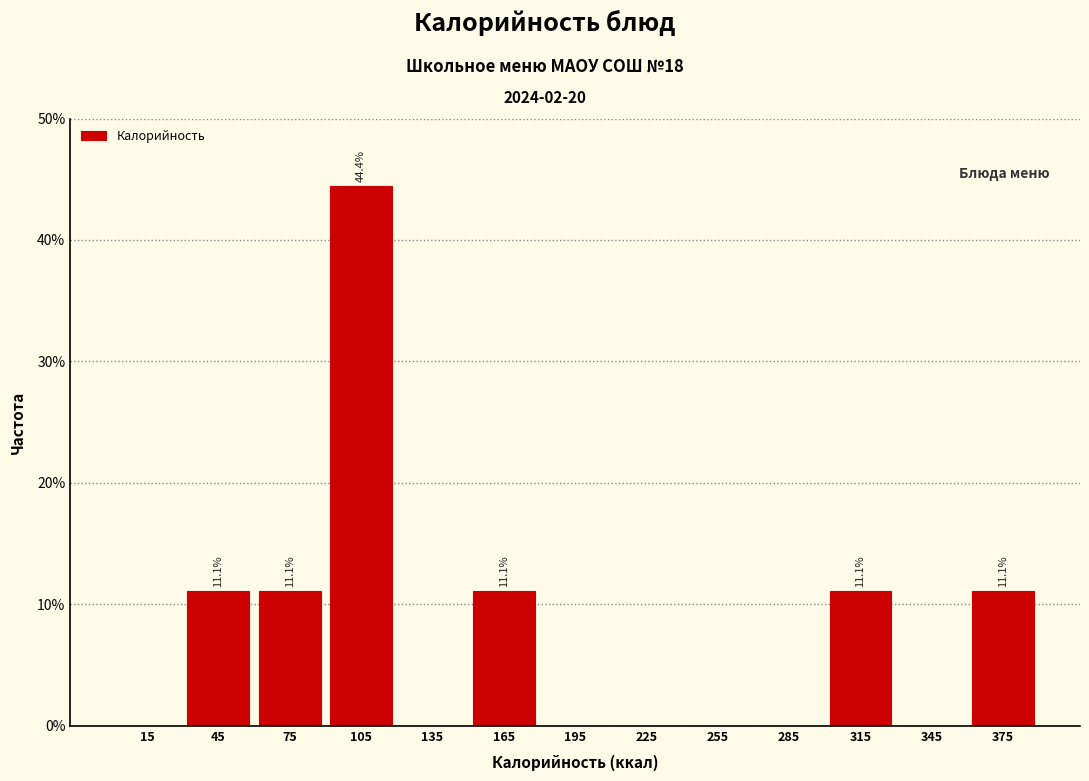

Which range on the x-axis has the tallest bar?

90 to 120